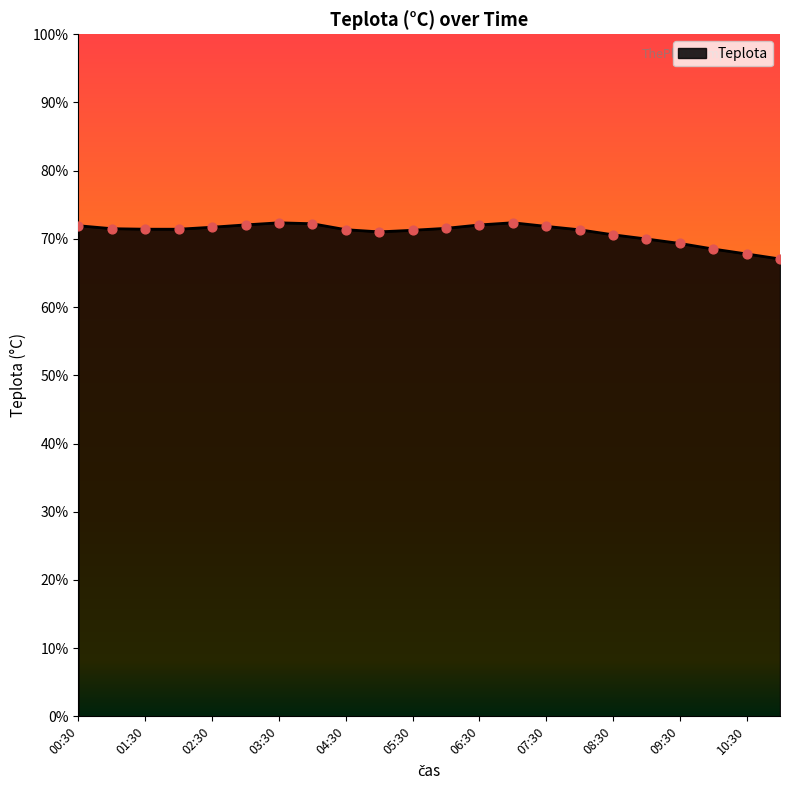

What is the greatest value displayed?

72.4